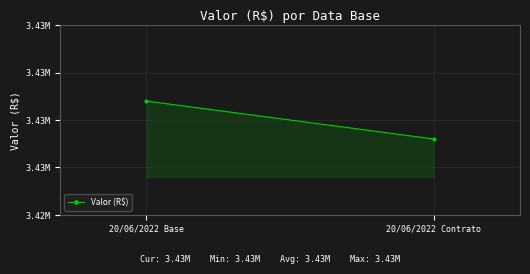

What is the ratio of the value at 20/06/2022 Contrato to the value at 20/06/2022 Base?

1.0